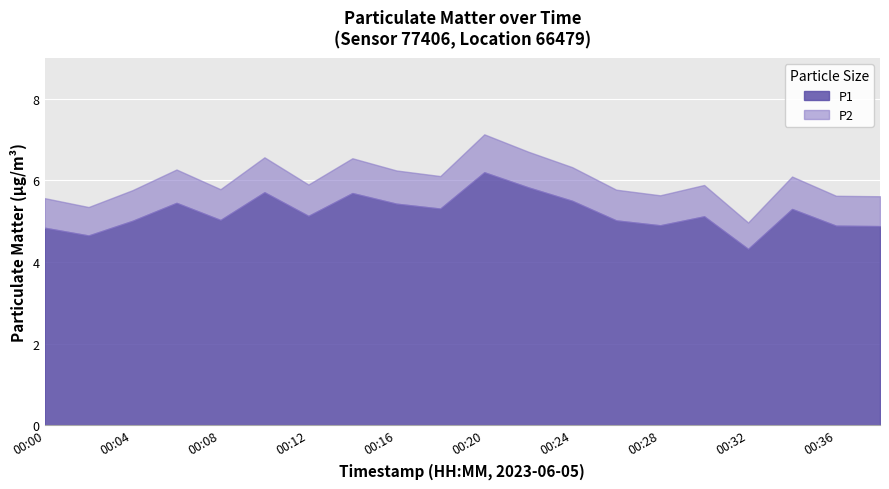

Which series has the widest spread of values?

P1